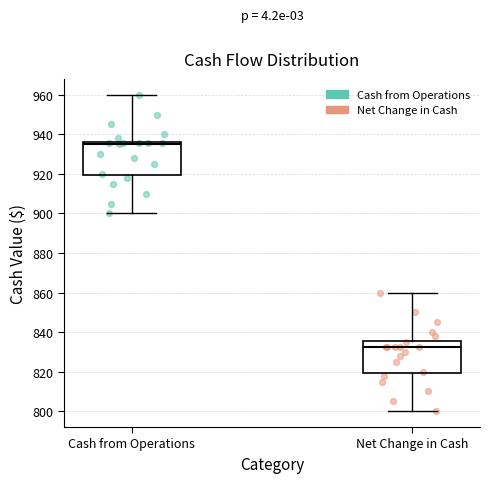

Which box has the lowest median line?

Net Change in Cash